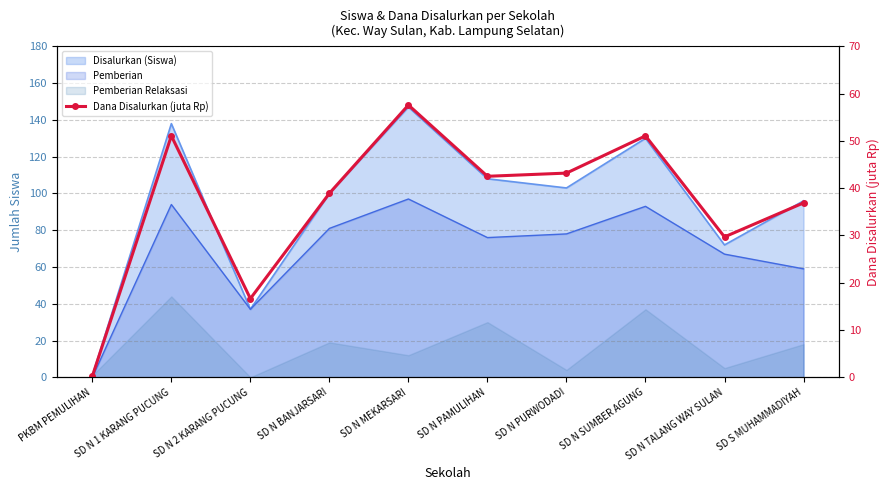

What is the change in value from SD N BANJARSARI to SD N TALANG WAY SULAN?

-9.2